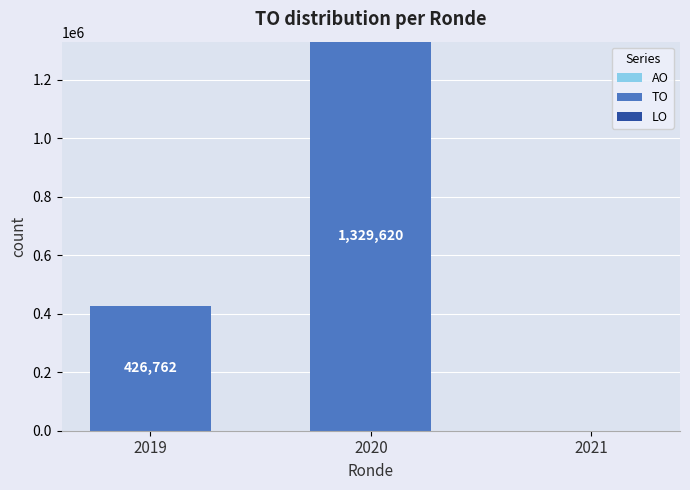

Read the value at 2020.

1329620